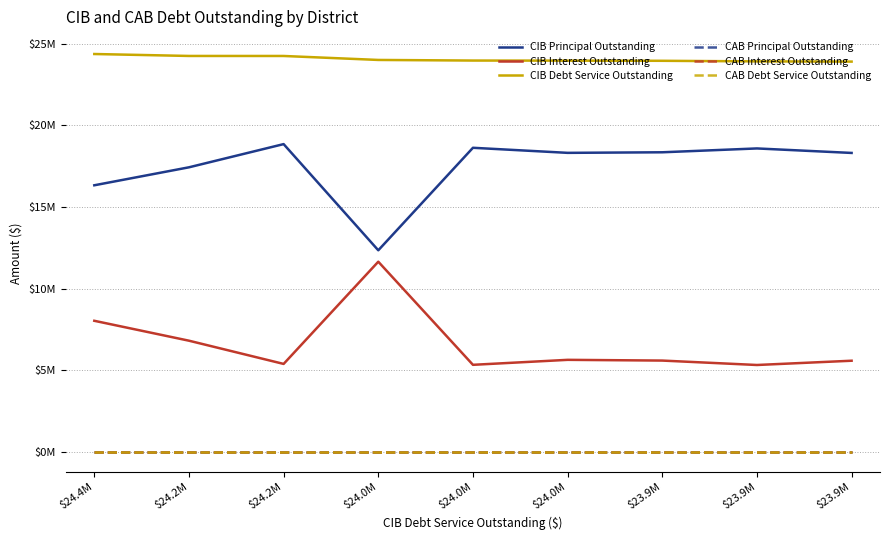

Does the chart display data point markers on the line(s)?

No